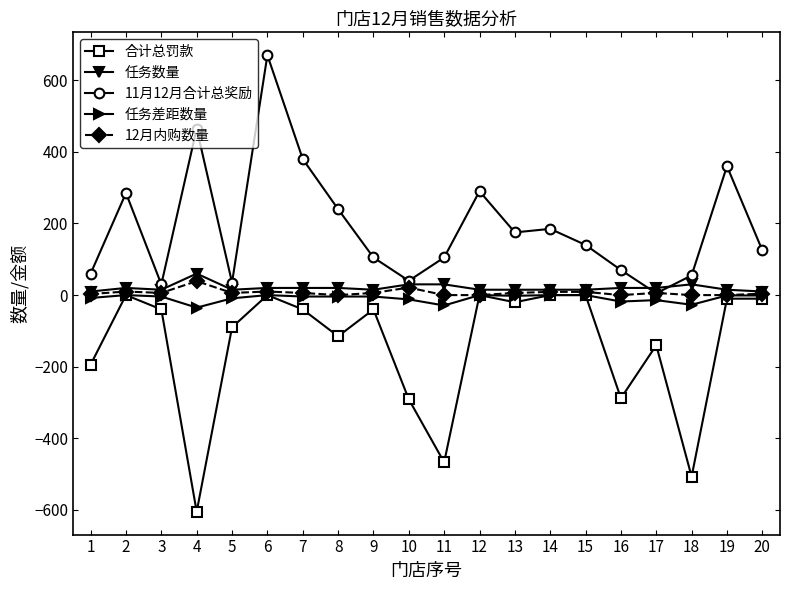

What is the sum of the 任务差距数量 values at 18 and 7?

-31